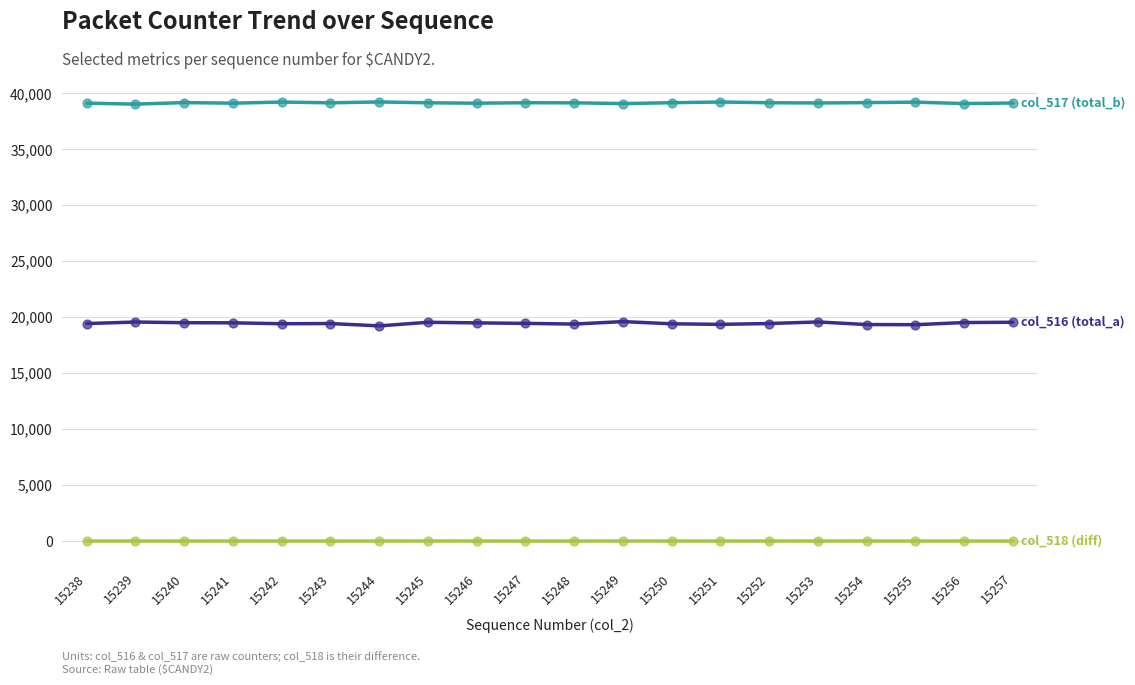

What is the maximum value shown in the chart?

39233